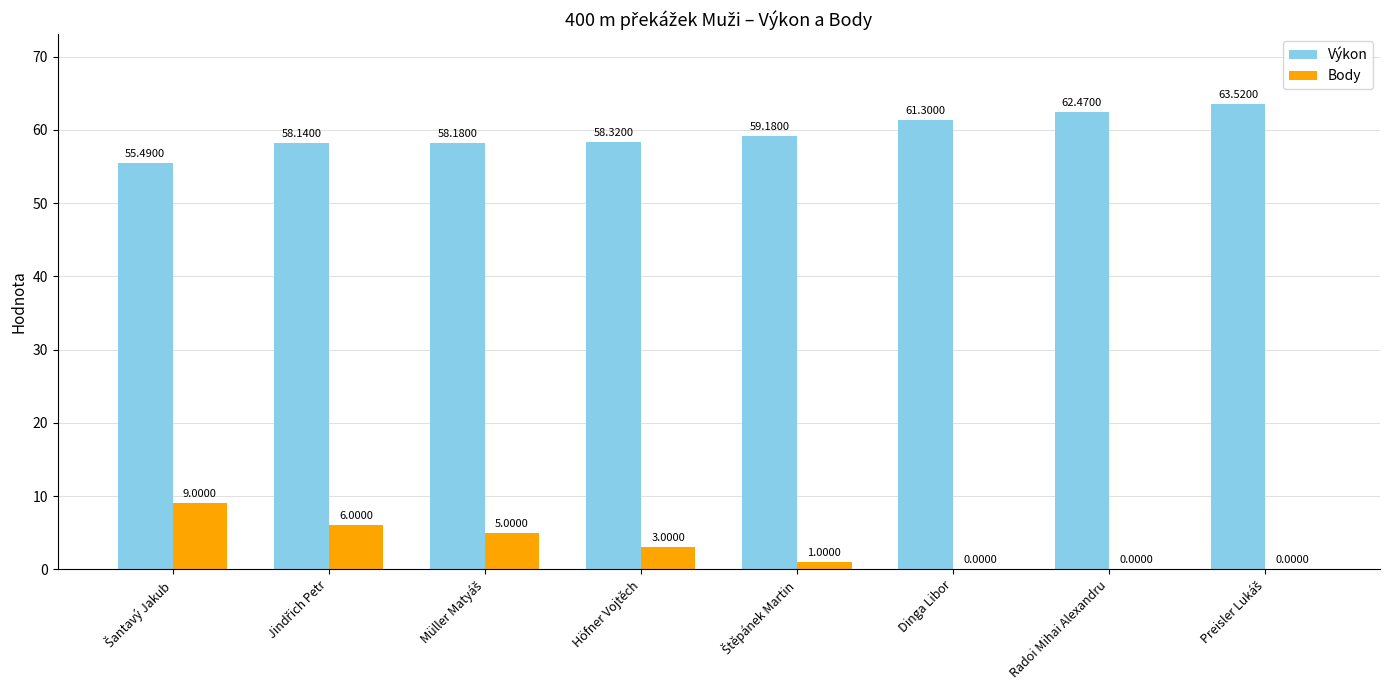

What is the sum of all Výkon values?

476.6